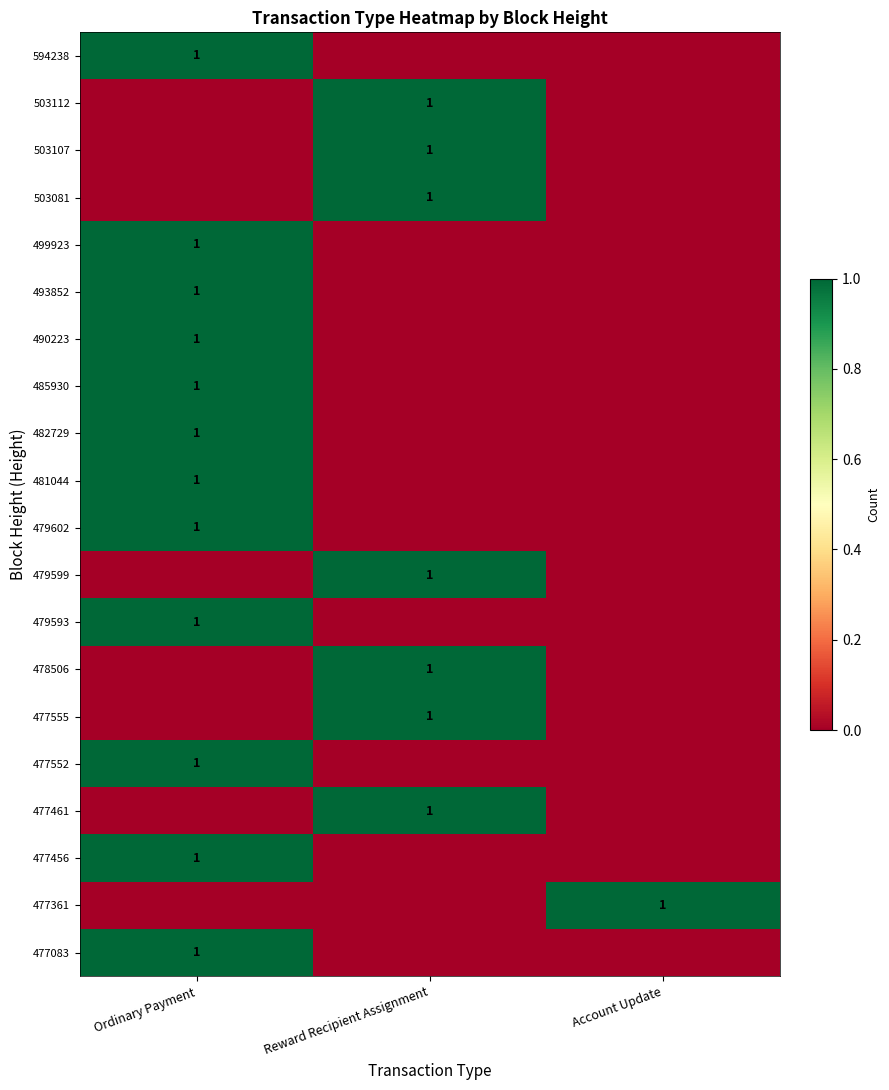

How many series are shown in this chart?

20